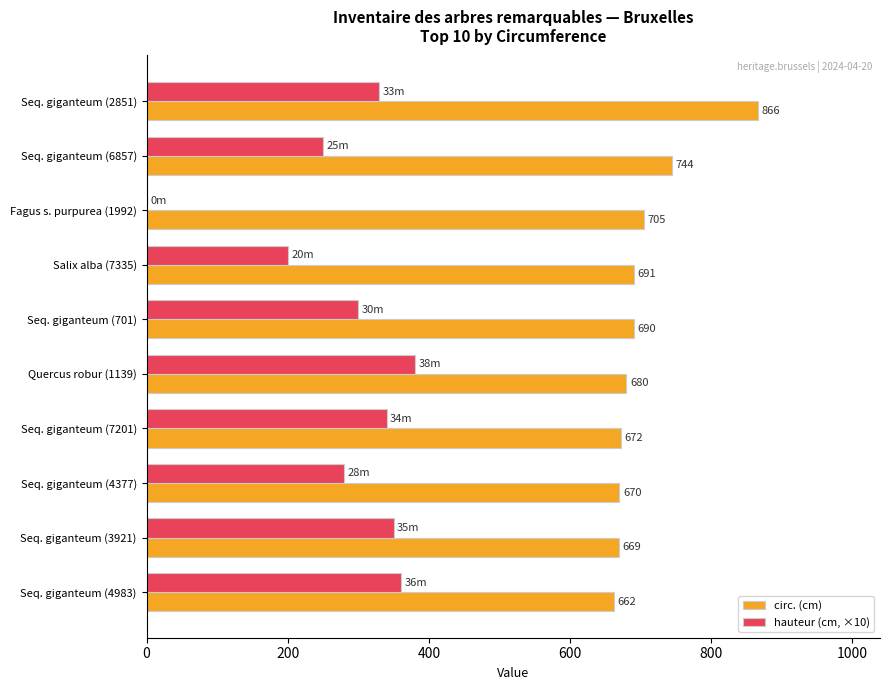

What is the average value of the circ. (cm) series?

705